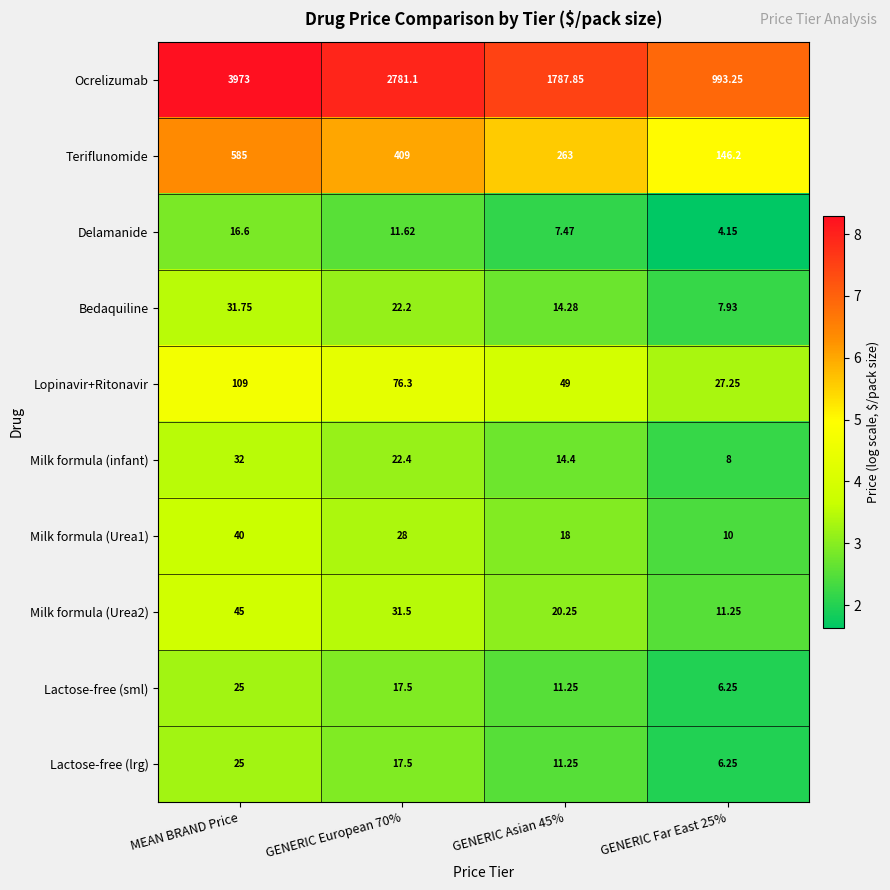

At which category is the sum across all series the highest?

MEAN BRAND Price